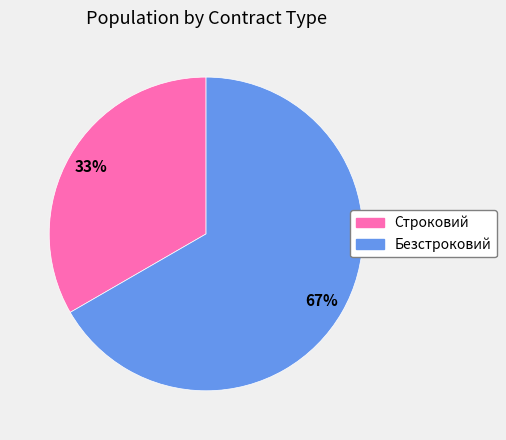

Is the sum of Строковий and Безстроковий greater than half?

Yes